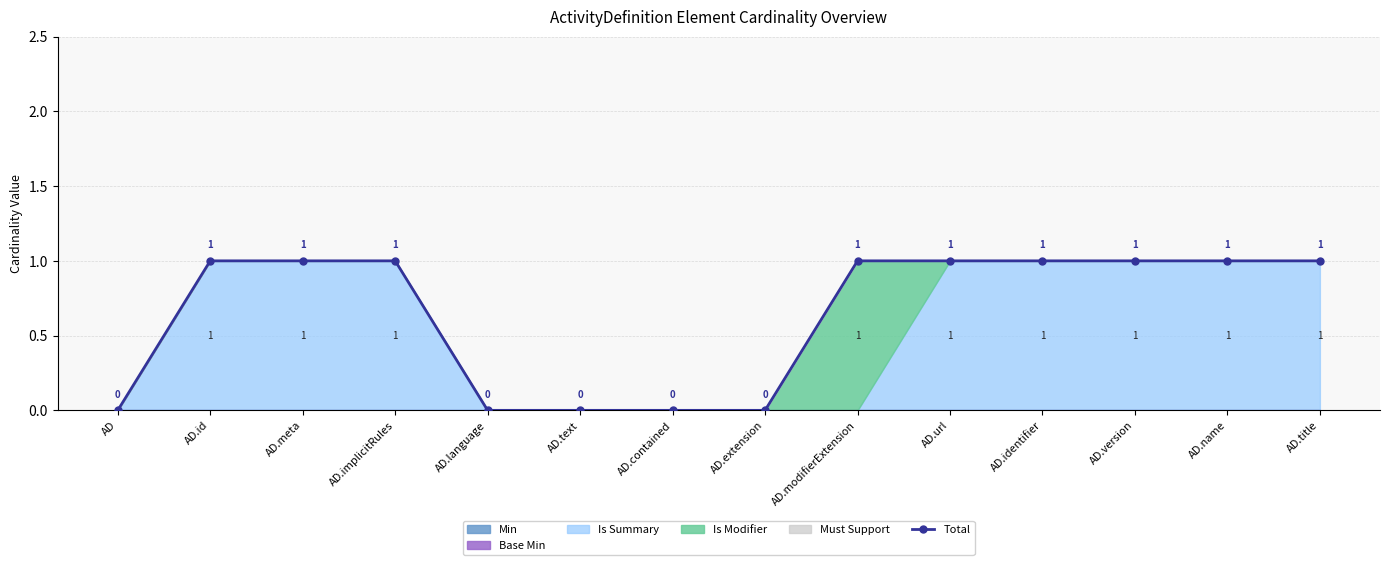

Does the chart display data point markers on the line(s)?

Yes